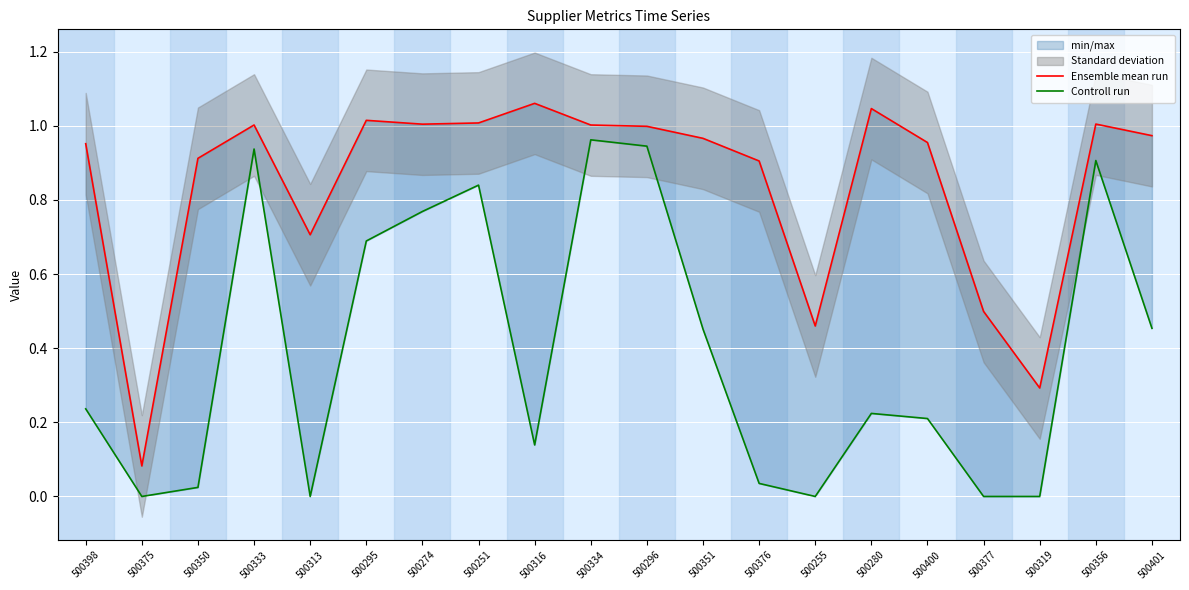

At which label does Ensemble mean run reach its minimum?

500375